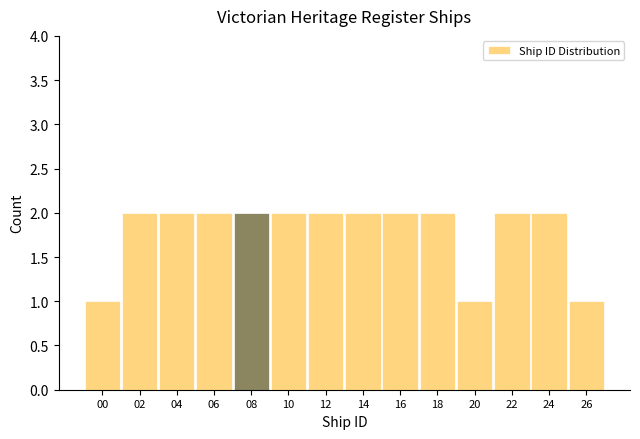

Reading right to left, list all the values displayed in this chart.

1	2	2	1	2	2	2	2	2	2	2	2	2	1